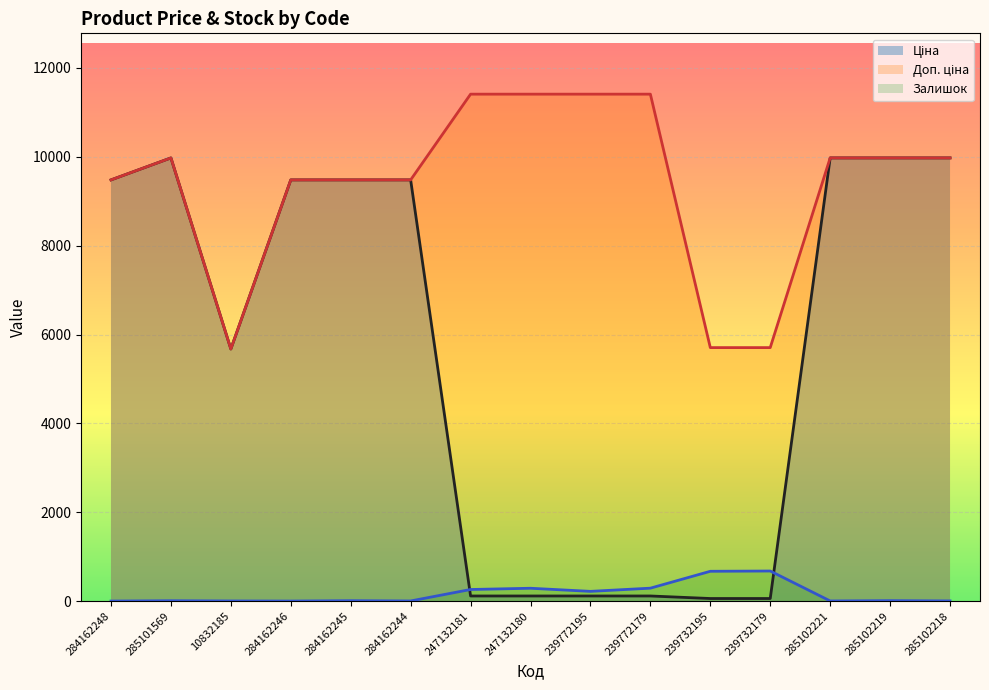

The Доп. ціна series shows 5705.0 at 239732179. True or false?

True